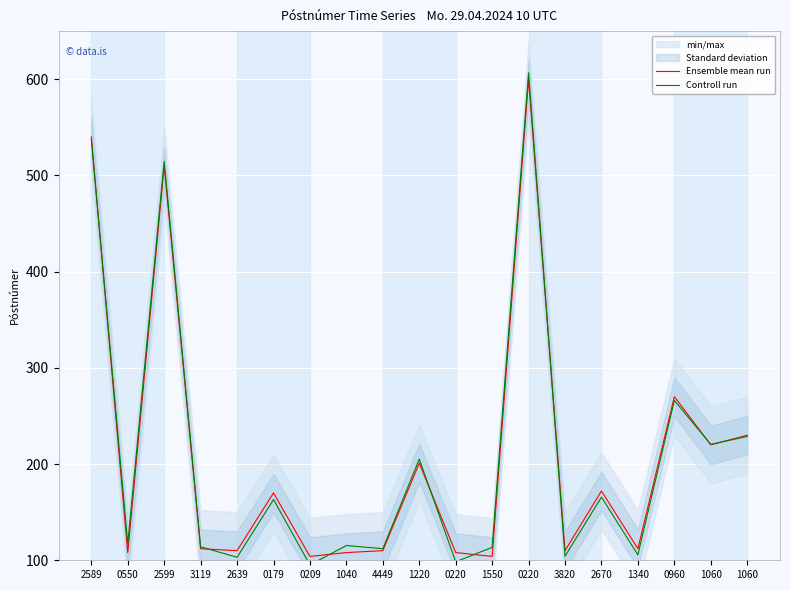

How many values in the Controll run series are below 117?

9